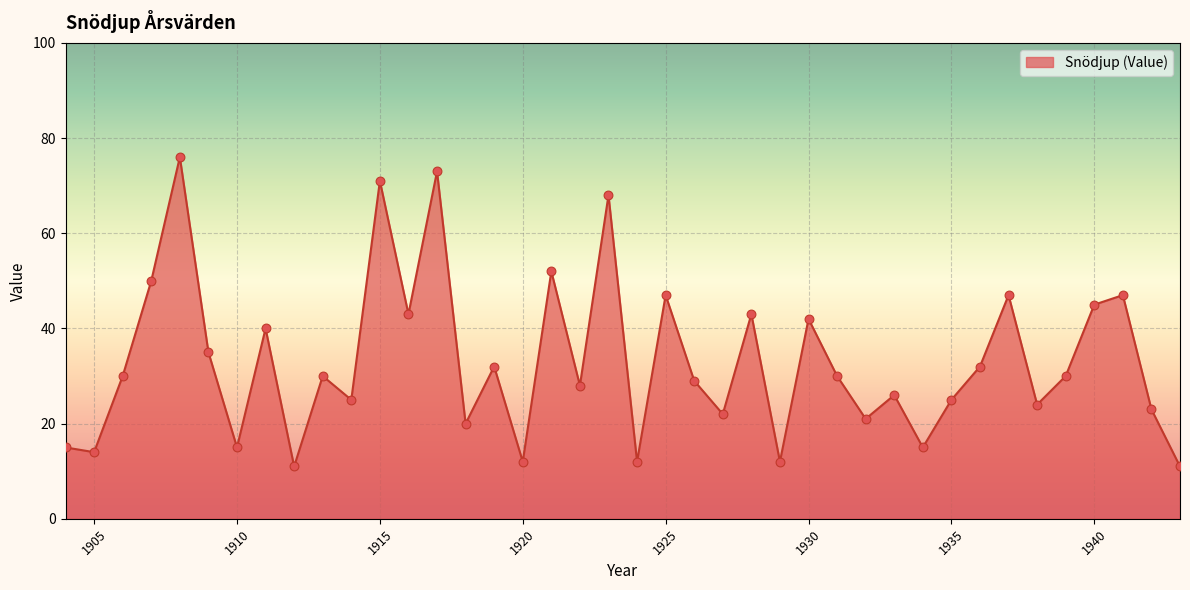

What is the difference between the maximum and minimum values?

65